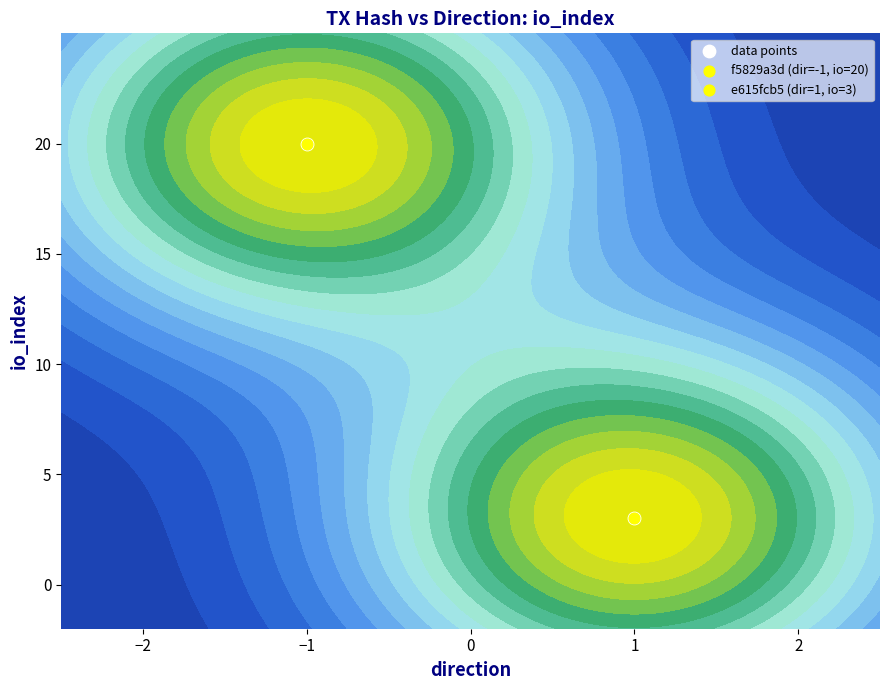

Count the number of categories in the chart.

2